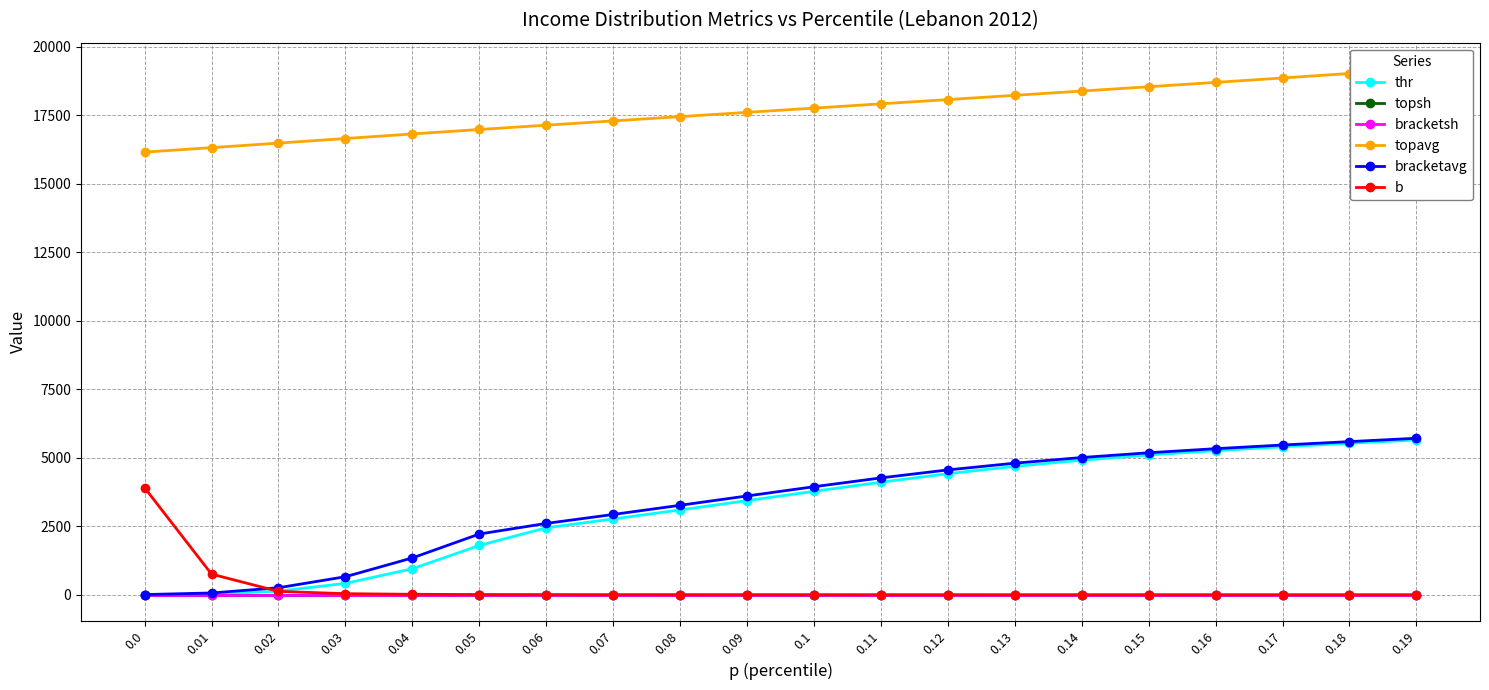

List the labels in order of b value, smallest first.

0.19, 0.18, 0.17, 0.16, 0.15, 0.14, 0.13, 0.12, 0.11, 0.1, 0.09, 0.08, 0.07, 0.06, 0.05, 0.04, 0.03, 0.02, 0.01, 0.0